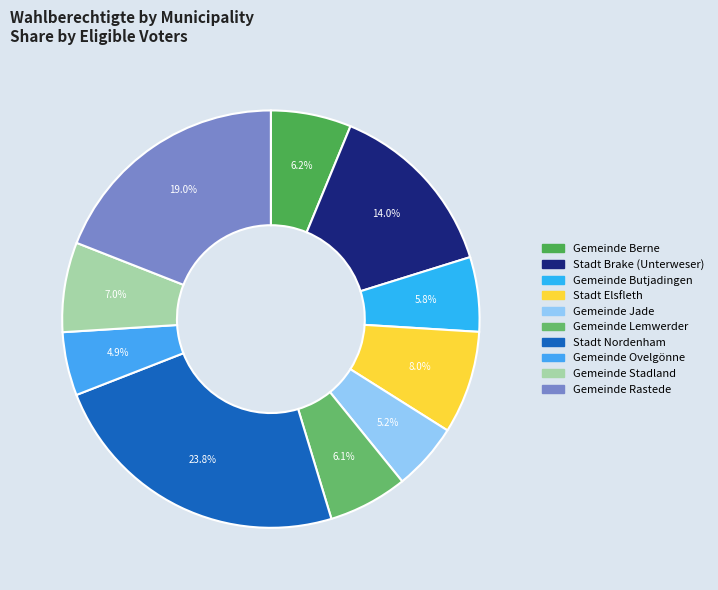

To the nearest percent, what portion does Gemeinde Ovelgönne represent?

5%